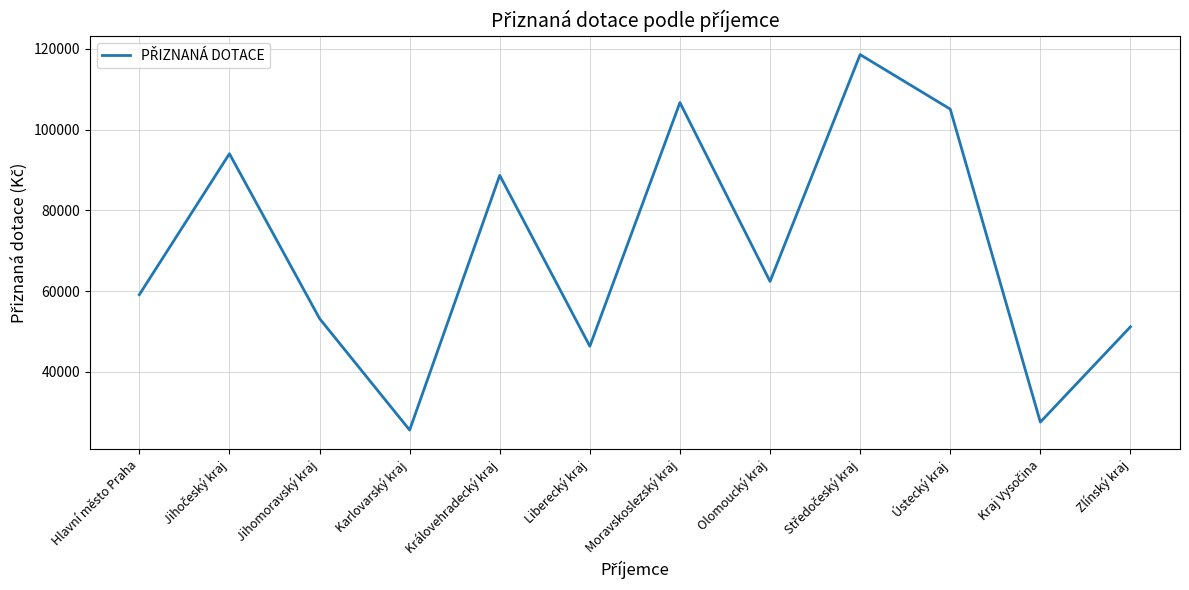

Between Liberecký kraj and Jihomoravský kraj, which is larger?

Jihomoravský kraj